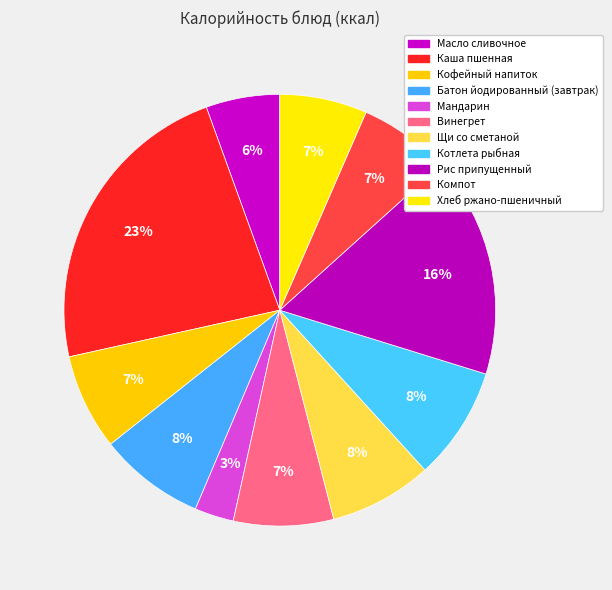

How many slices are in this pie chart?

11